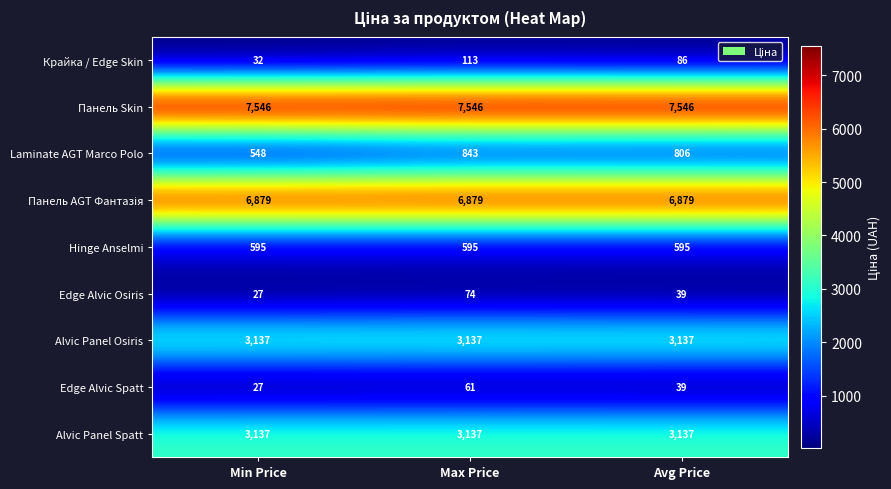

At which category is the sum across all series the highest?

Max Price